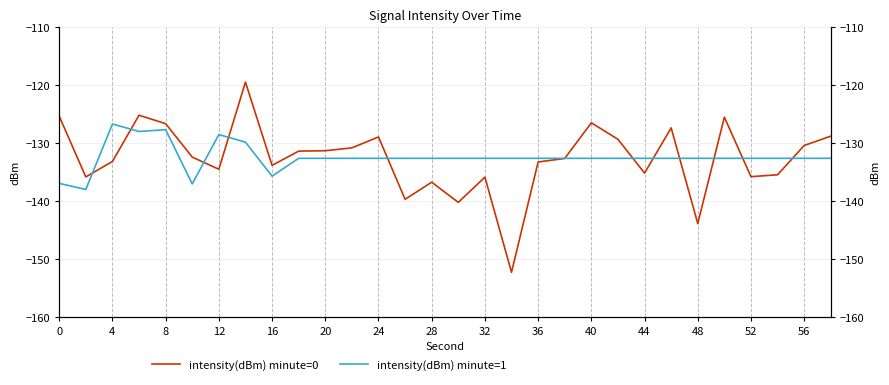

What are all the series names shown in the legend?

intensity(dBm) minute=0, intensity(dBm) minute=1